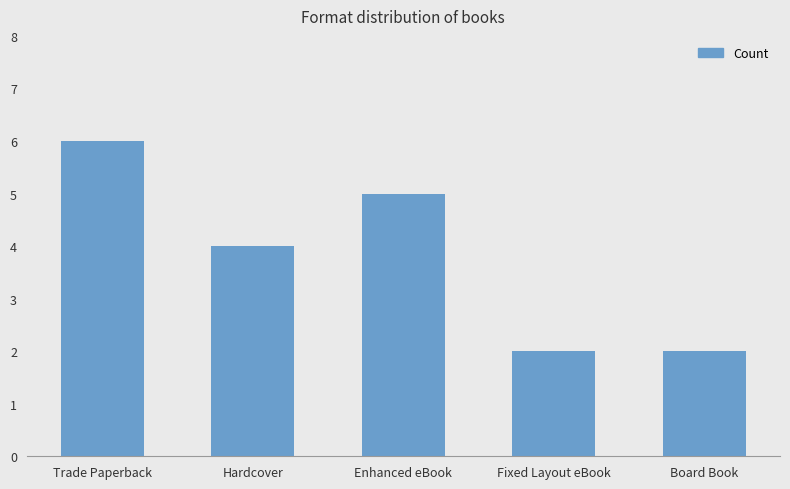

What is the sum of all values?

19